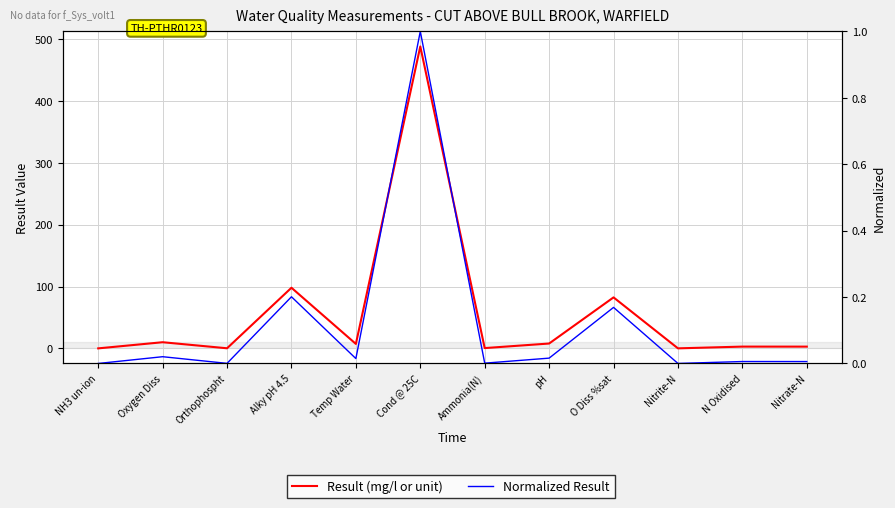

The value of Normalized Result at NH3 un-ion is 0.0. True or false?

True